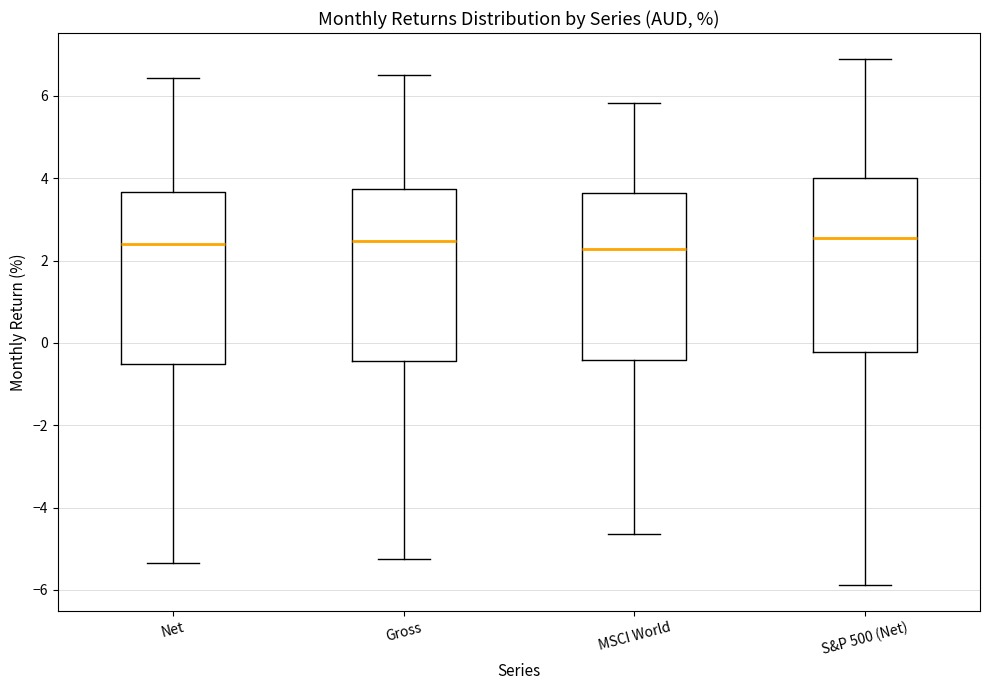

Where does the median line of the box for S&P 500 (Net) sit on the y-axis? The values are not printed on the chart, so give them approximately, as read against the axis.

2.6